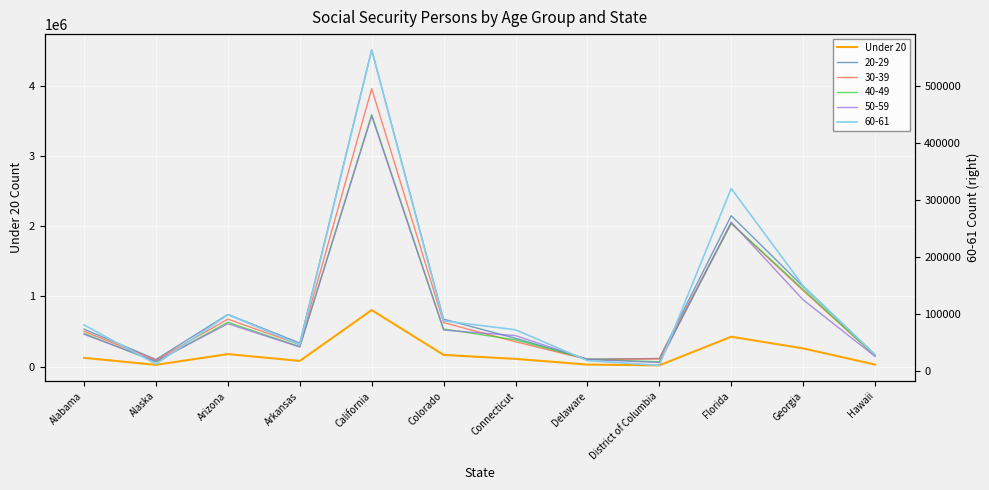

At which label does the data first exceed 124376?

Arizona